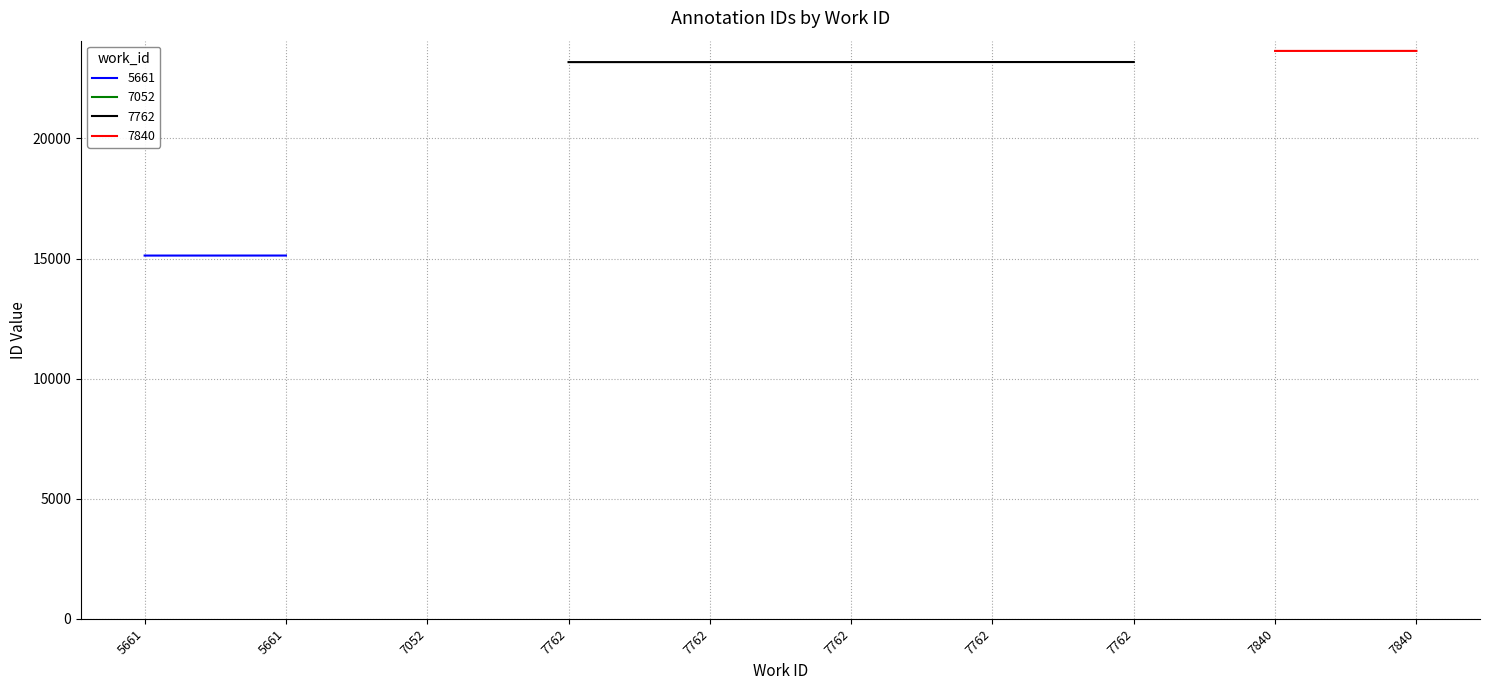

Which has a higher value, 7762 or 7052?

7762